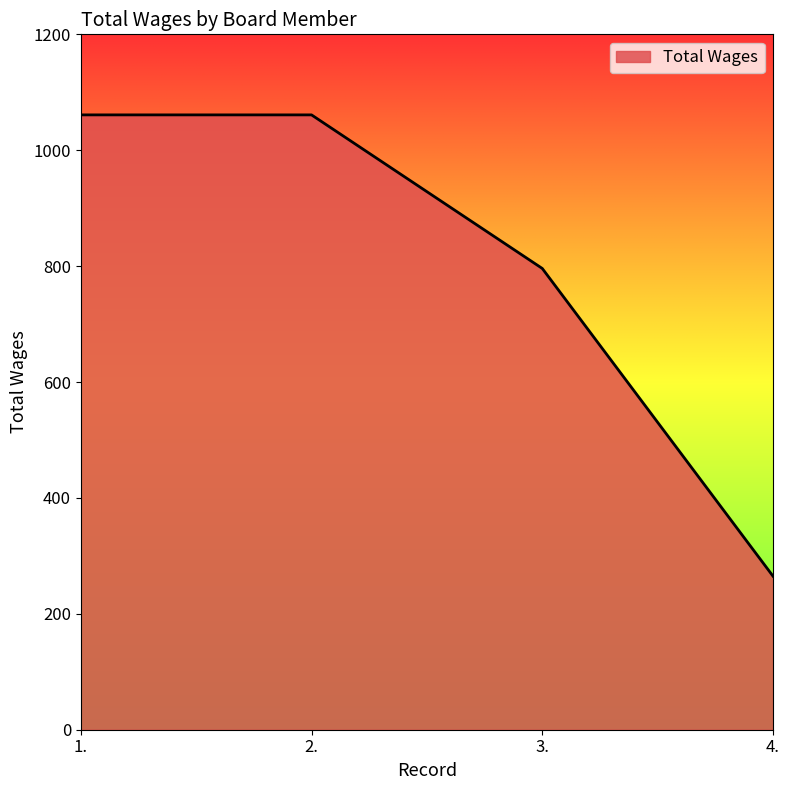

What value does the data have at 1.?

1061